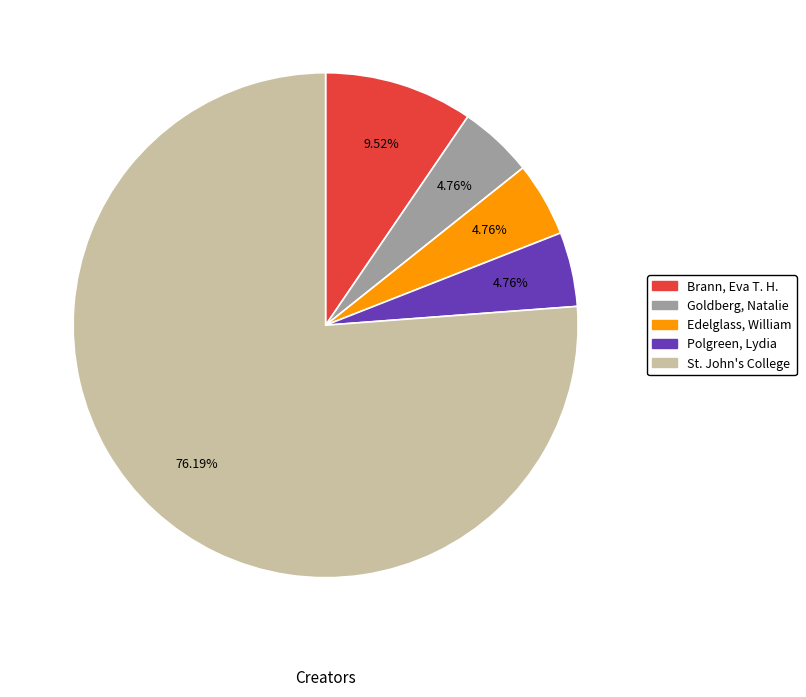

Count the number of slices in the pie.

5